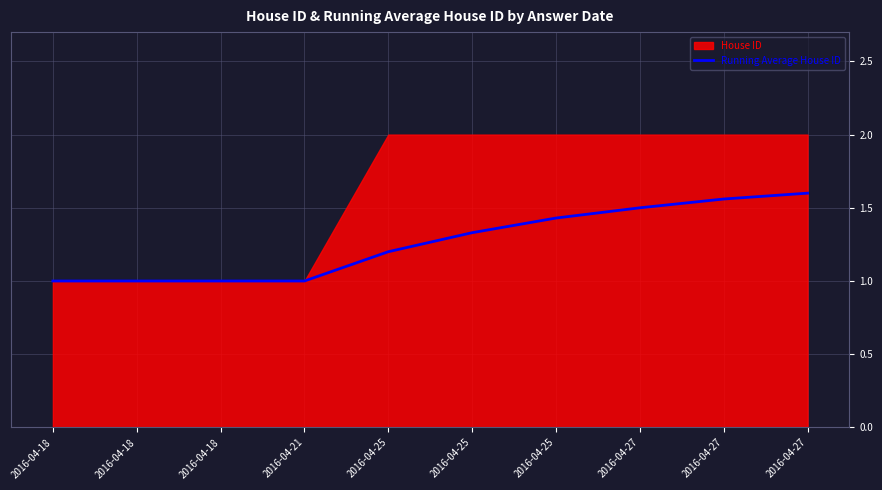

True or false: the data shows 0.4 at 2016-04-27.

False